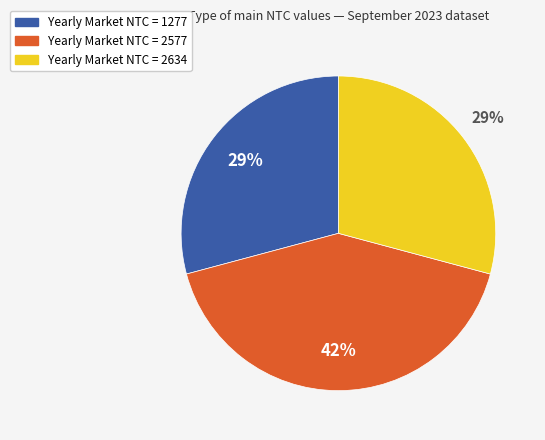

Is there any slice that represents more than half of the pie?

No